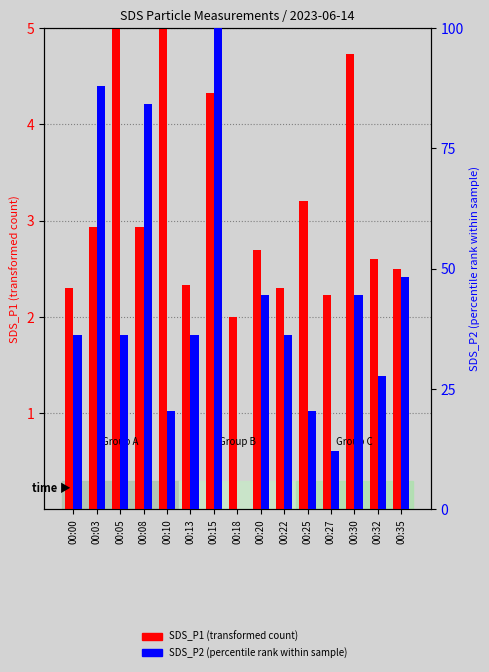

What is the spread (max minus min) of values at 00:03?

85.0